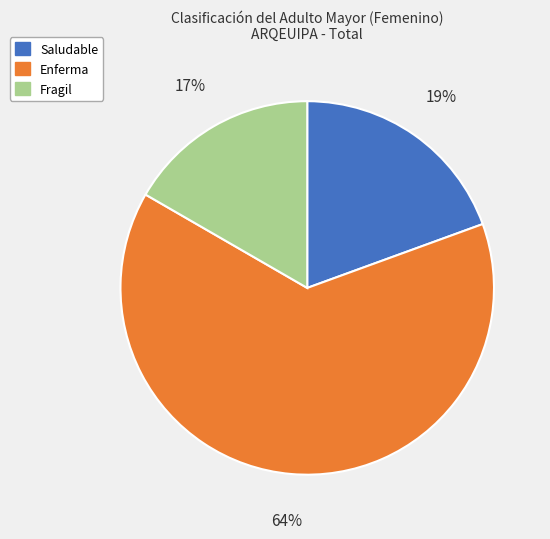

Count the number of slices in the pie.

3